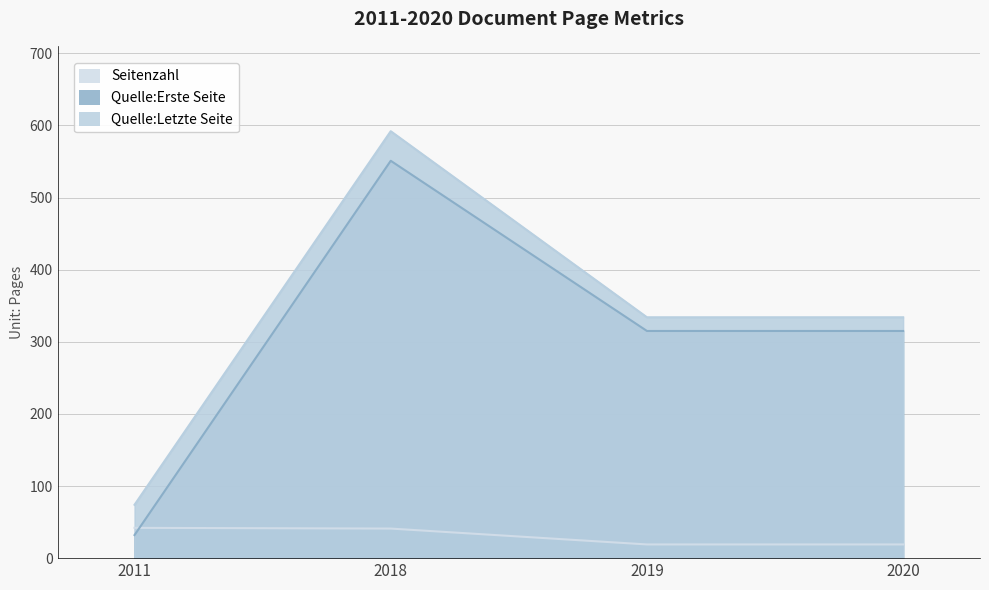

What is the spread (max minus min) of values at 2020?

315